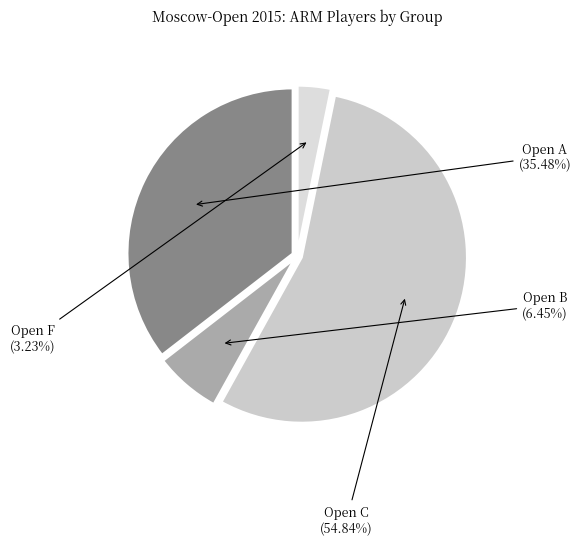

Count the number of slices in the pie.

4